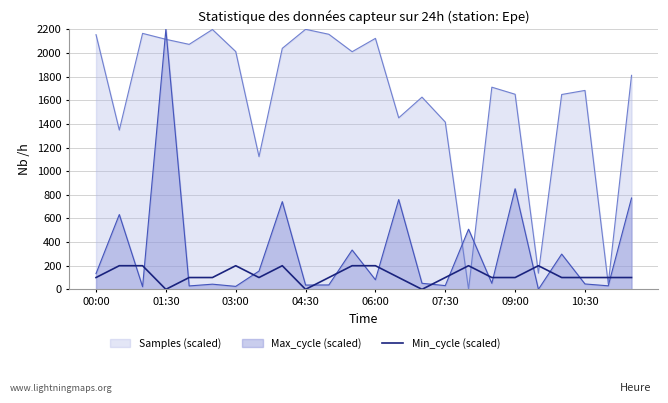

Which series ends up on top after the final intersection of Min_cycle (scaled) and Max_cycle (scaled)?

Max_cycle (scaled)